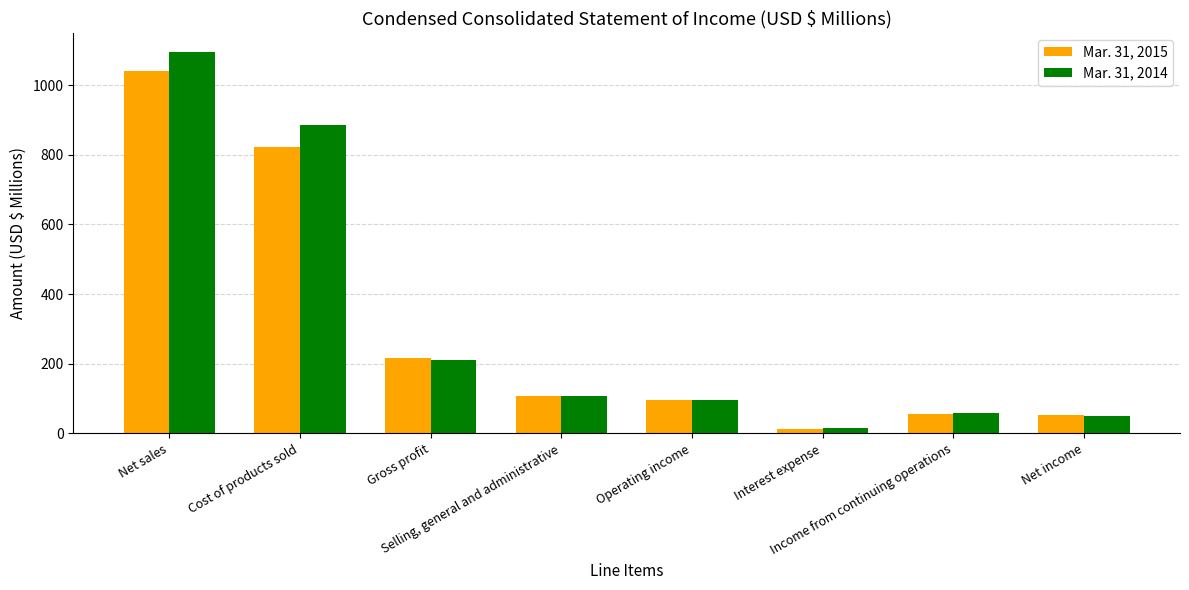

How many data points in Mar. 31, 2015 are less than 106?

4